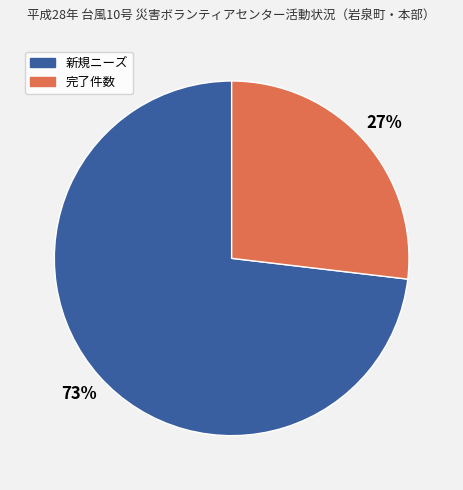

How many segments does this pie chart have?

2